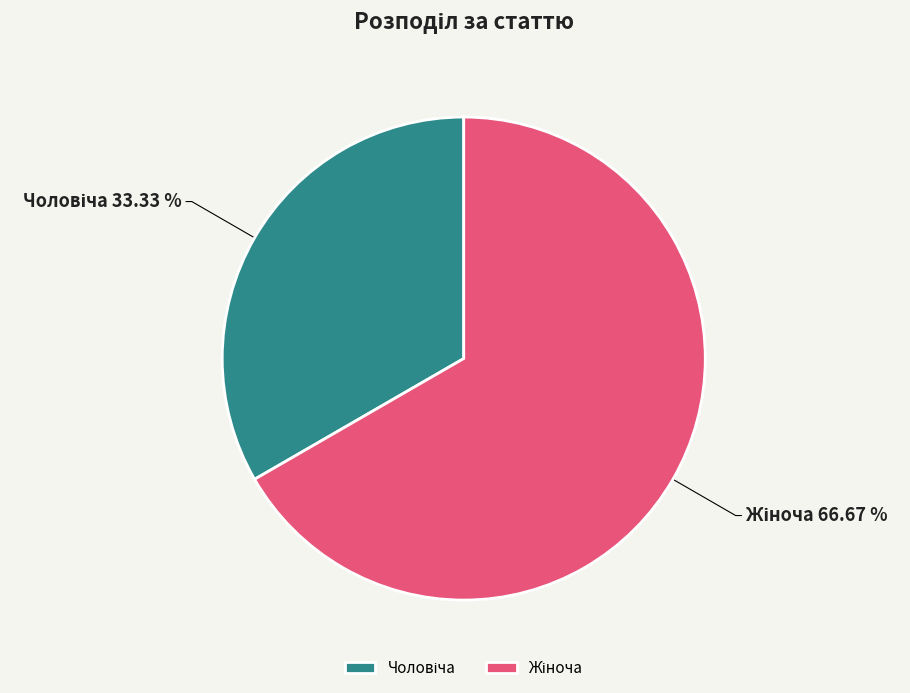

Does any single category account for the majority?

Yes